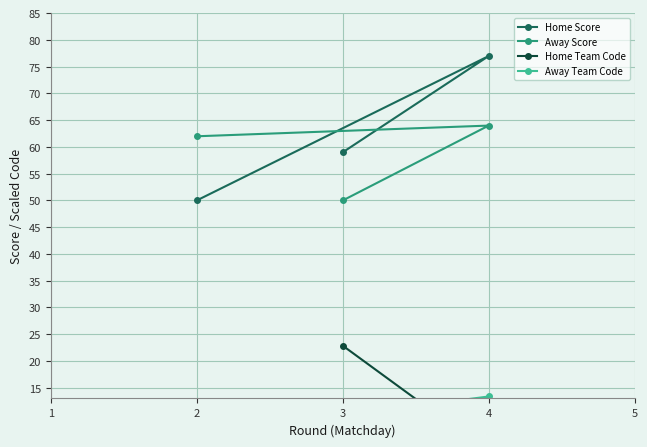

List the labels in order of Away Score value, smallest first.

3, 2, 4